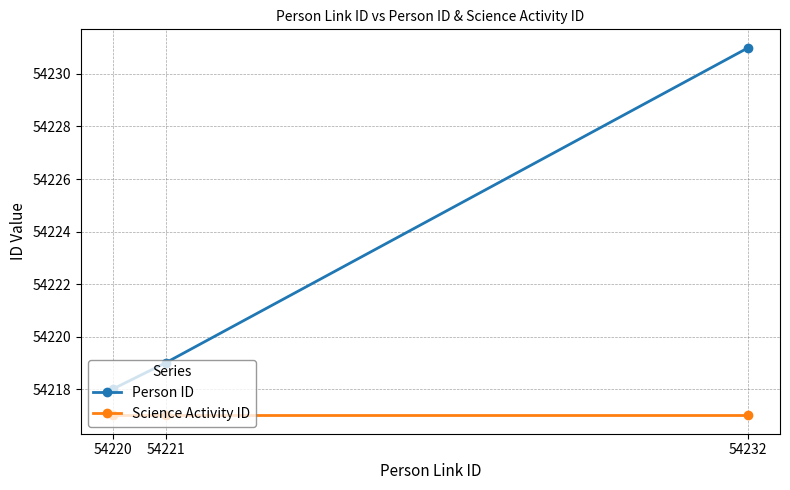

How many categories are shown in the chart?

3